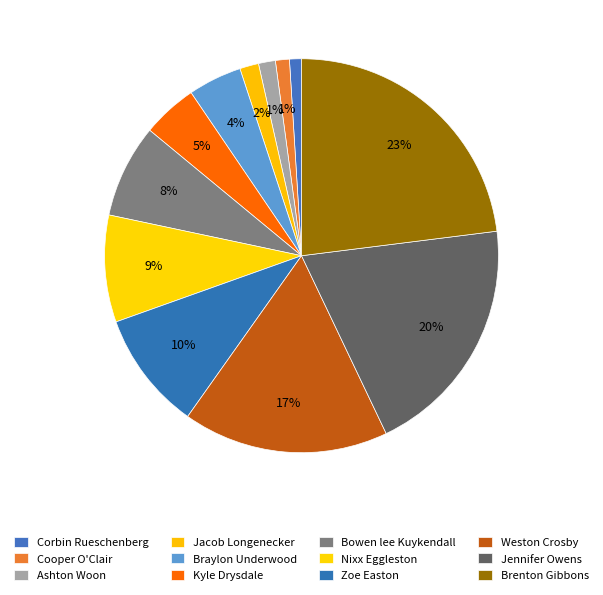

Is it true that Zoe Easton is 1% of the pie?

False